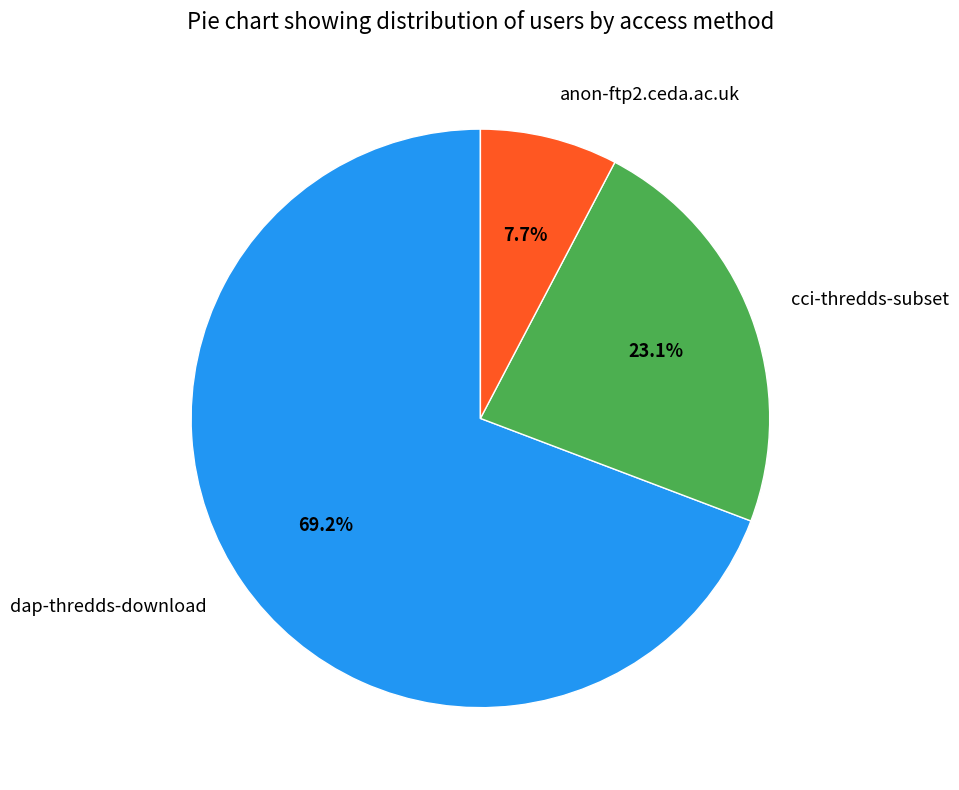

Approximately how many times larger is the value at cci-thredds-subset compared to dap-thredds-download?

0.3